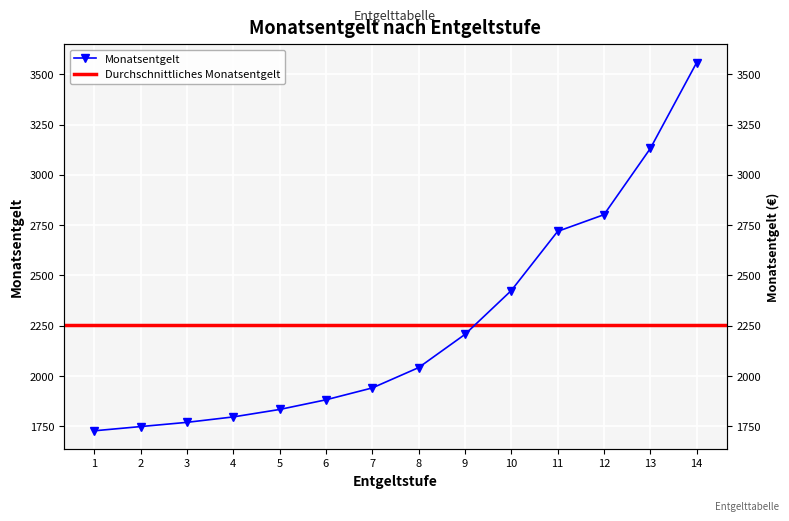

True or false: the data shows 352 at 2.

False